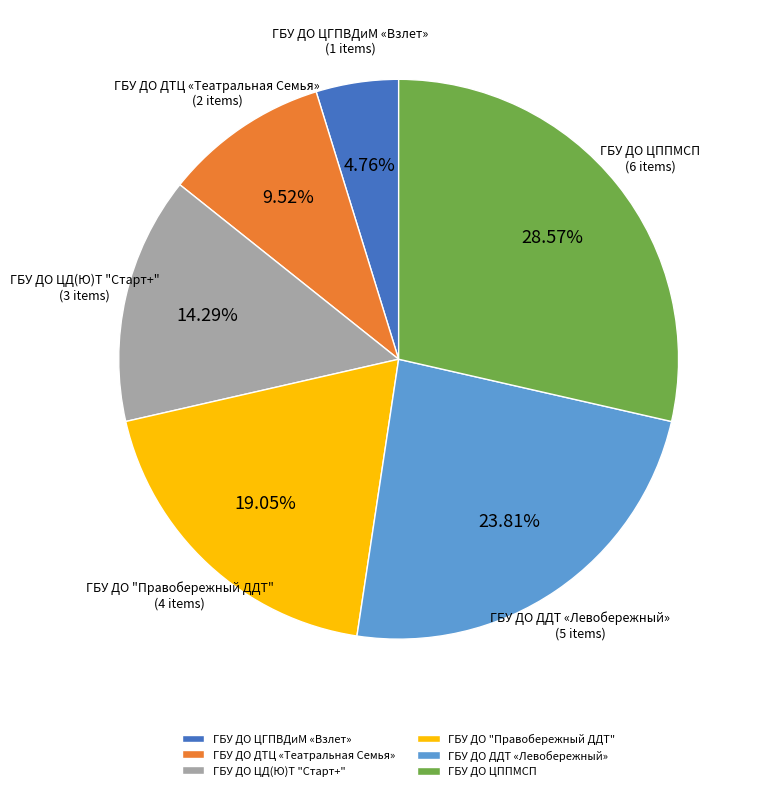

True or false: ГБУ ДО ЦГПВДиМ «Взлет» accounts for 5% of the total.

True